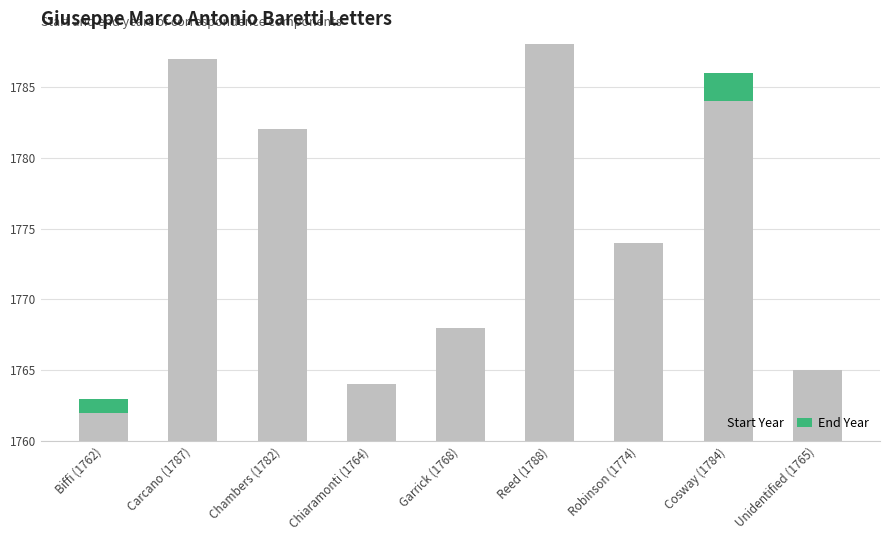

What is the label of the 6th bar from the left?

Reed (1788)